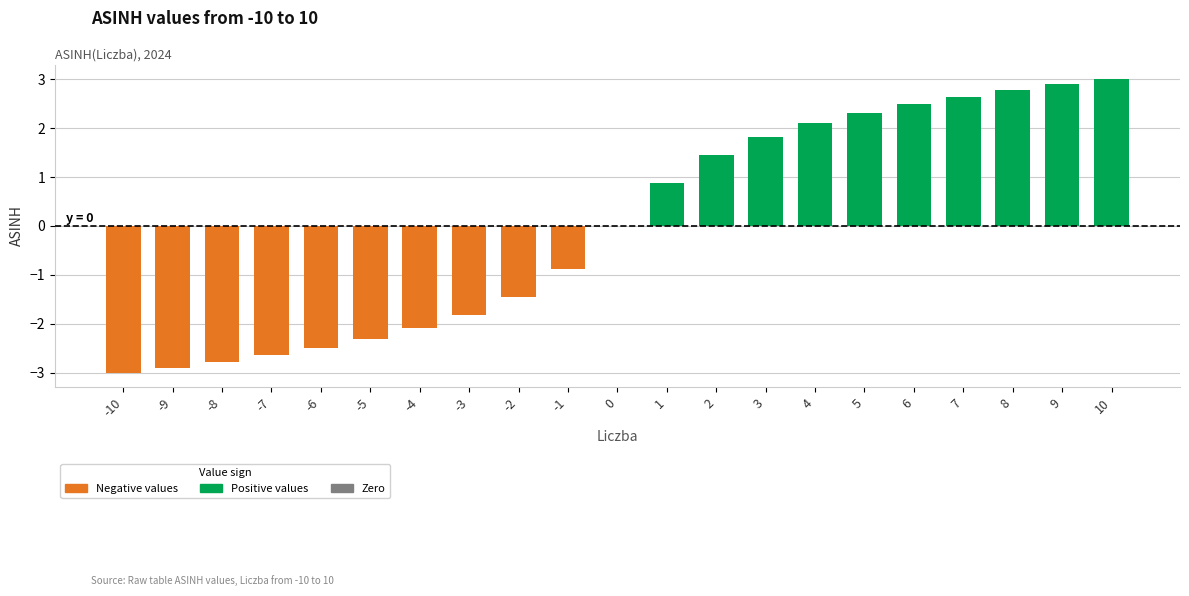

What is the difference between the values at -4 and -9?

0.8